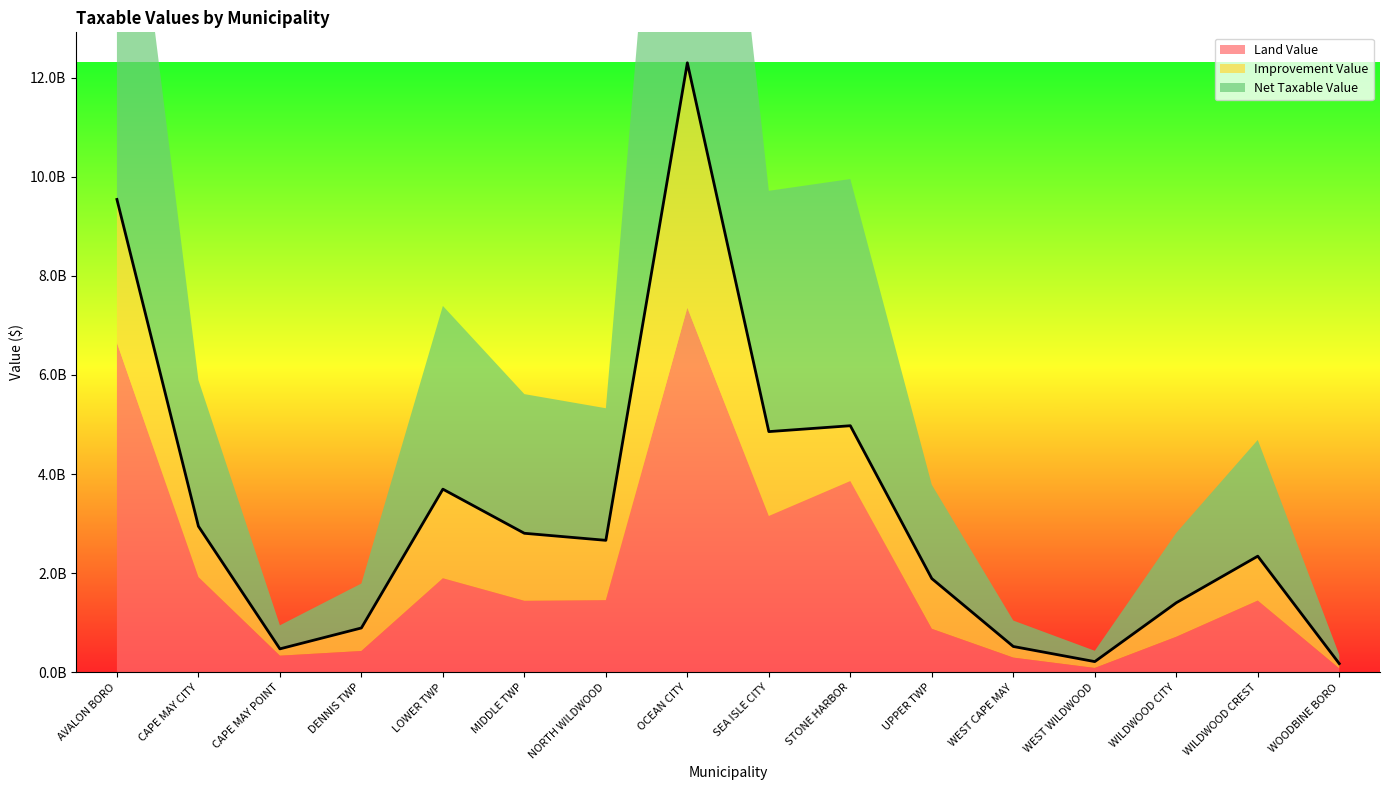

How many lines are shown in the chart?

3